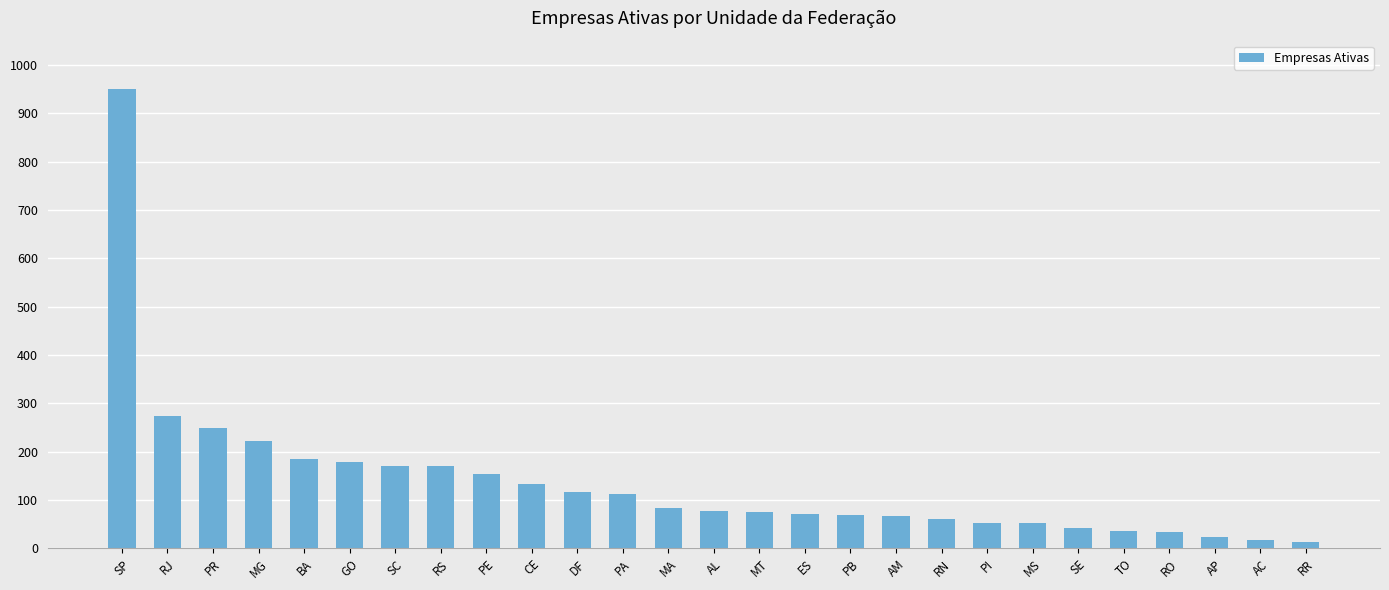

What position from the right is RR?

1